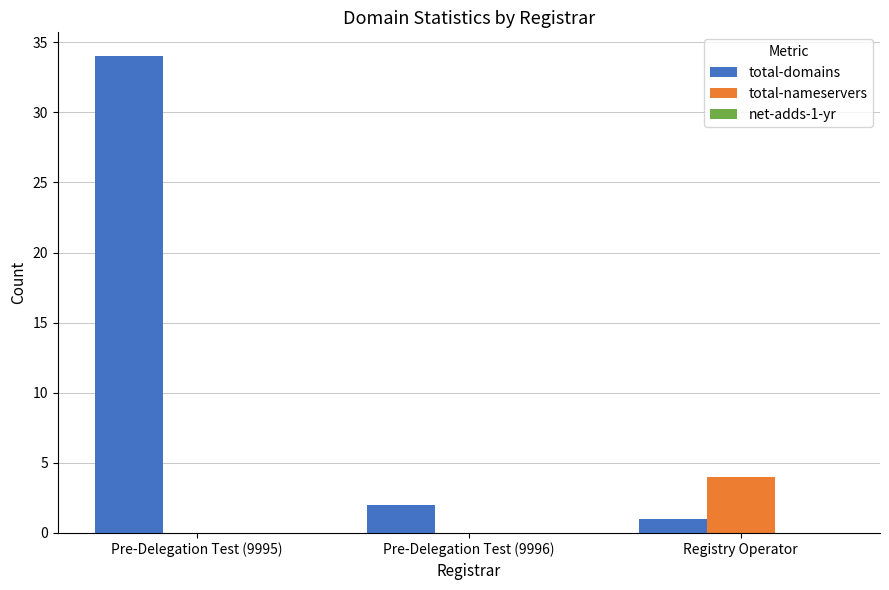

What is the total value across all series at Pre-Delegation Test (9995)?

34